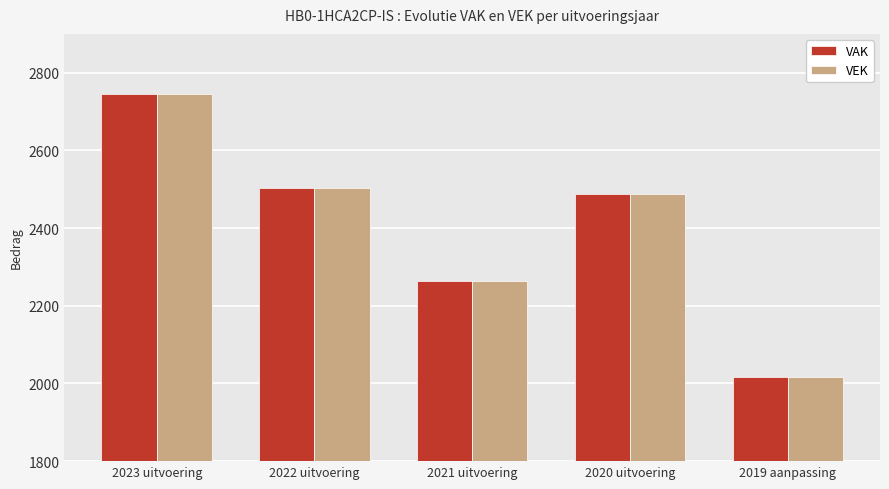

The value of VEK at 2023 uitvoering is 2745. True or false?

True